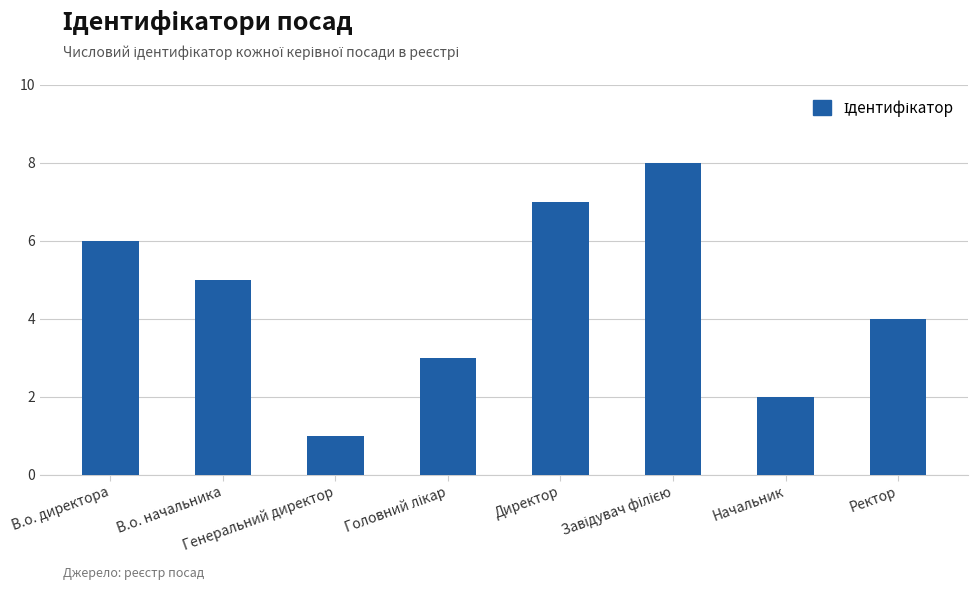

Read the value at Ректор.

4